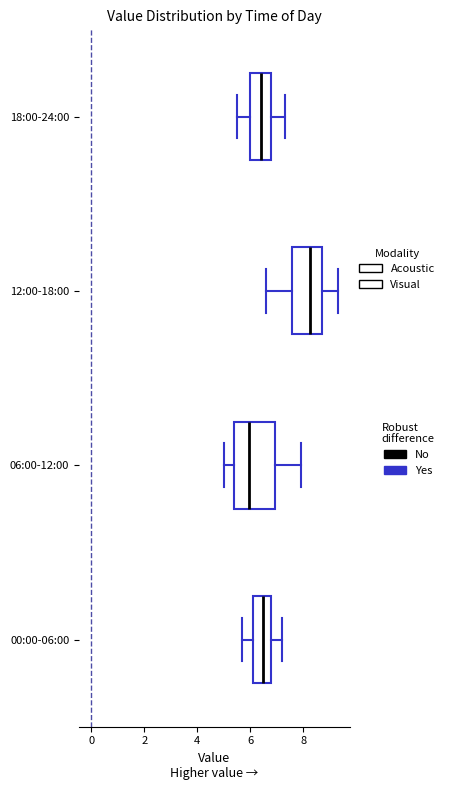

Which box is the widest, from its left edge to its right edge?

06:00-12:00